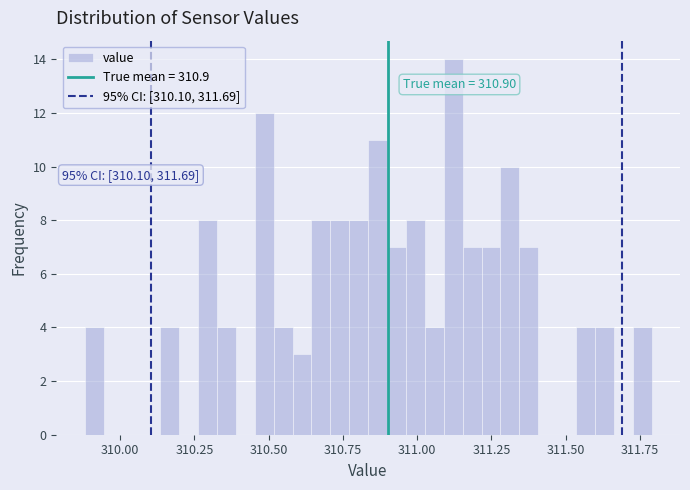

Read against the x-axis, roughly where is the centre of the tallest bar?

311.10